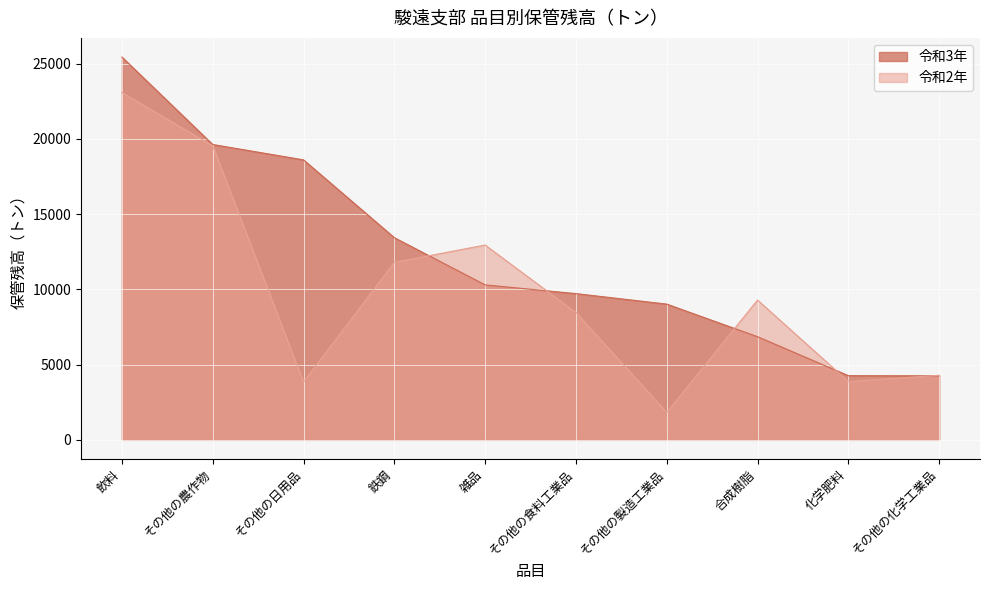

What is the sum of the 令和2年 values at その他の食料工業品 and その他の製造工業品?

10292